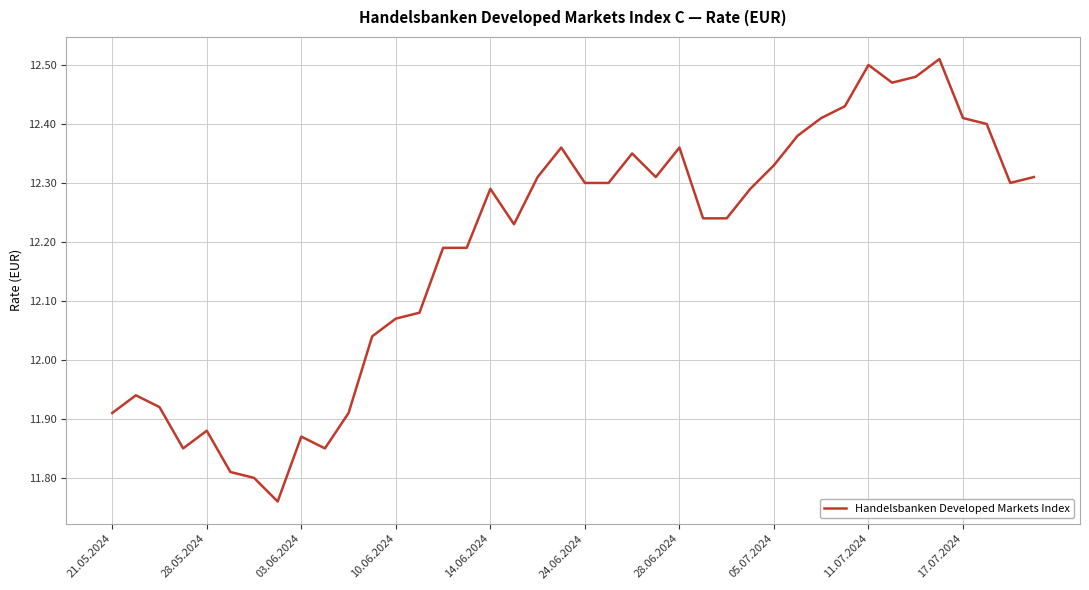

How many lines are shown in the chart?

1